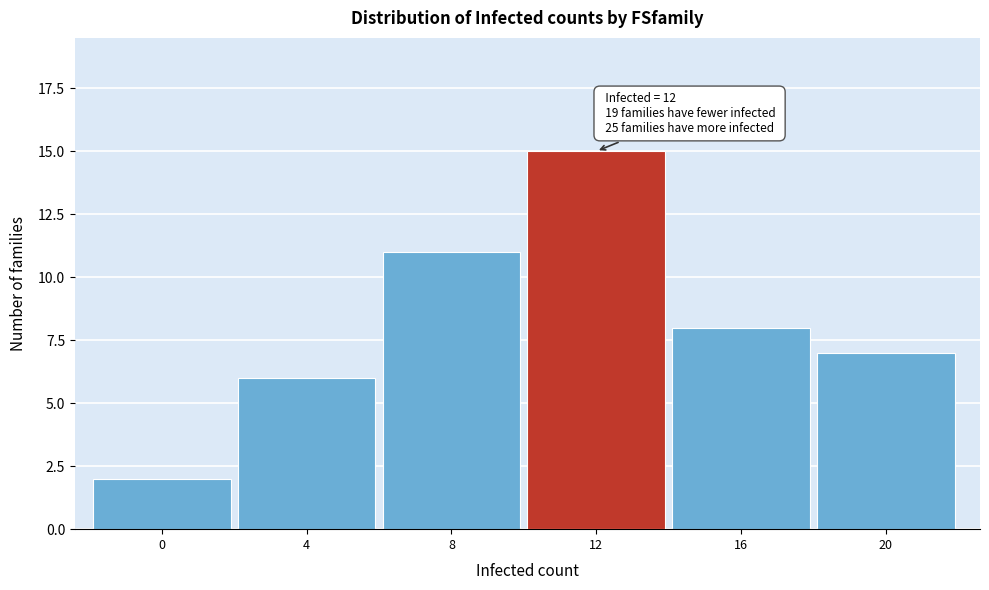

Reading left to right, list all the values displayed in this chart.

0=2	4=6	8=11	12=15	16=8	20=7